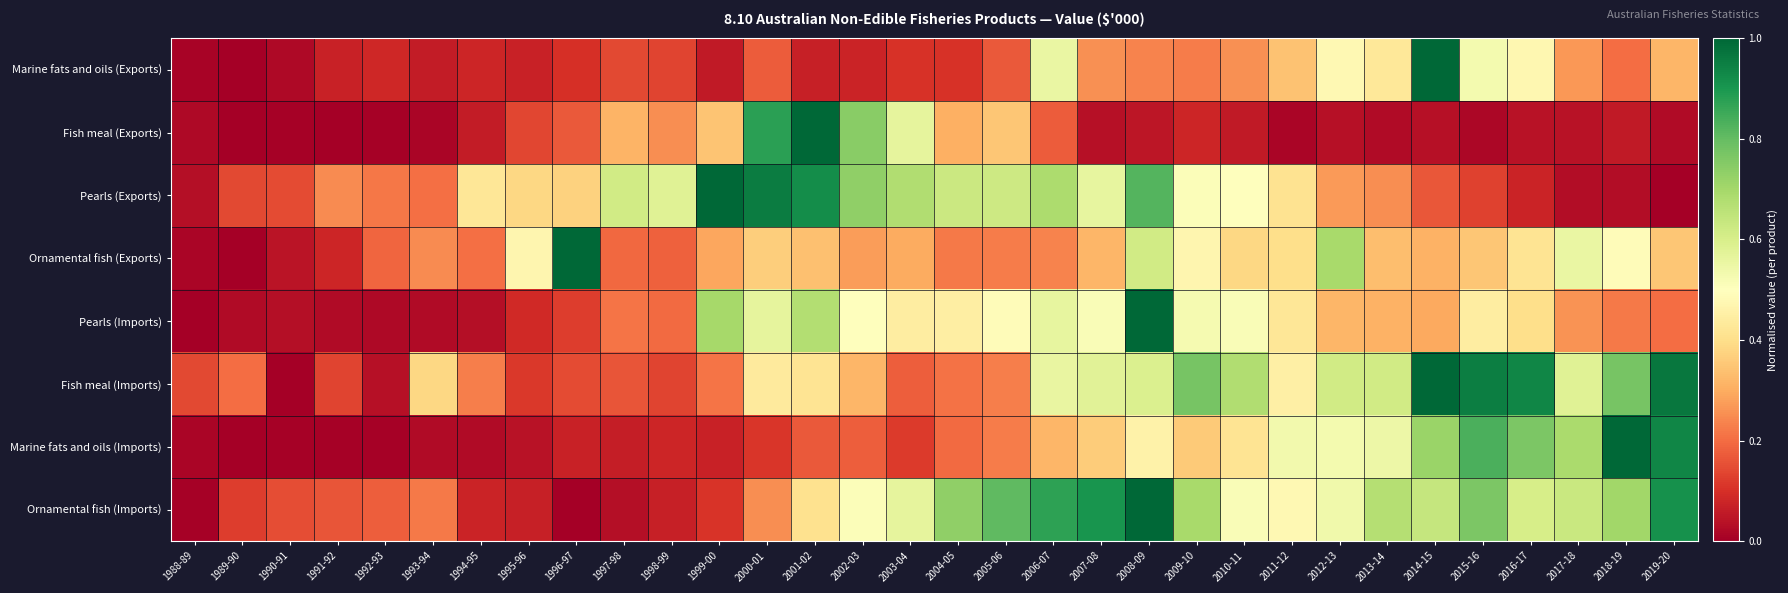

Which series has the largest total across all categories?

Ornamental fish (Imports)